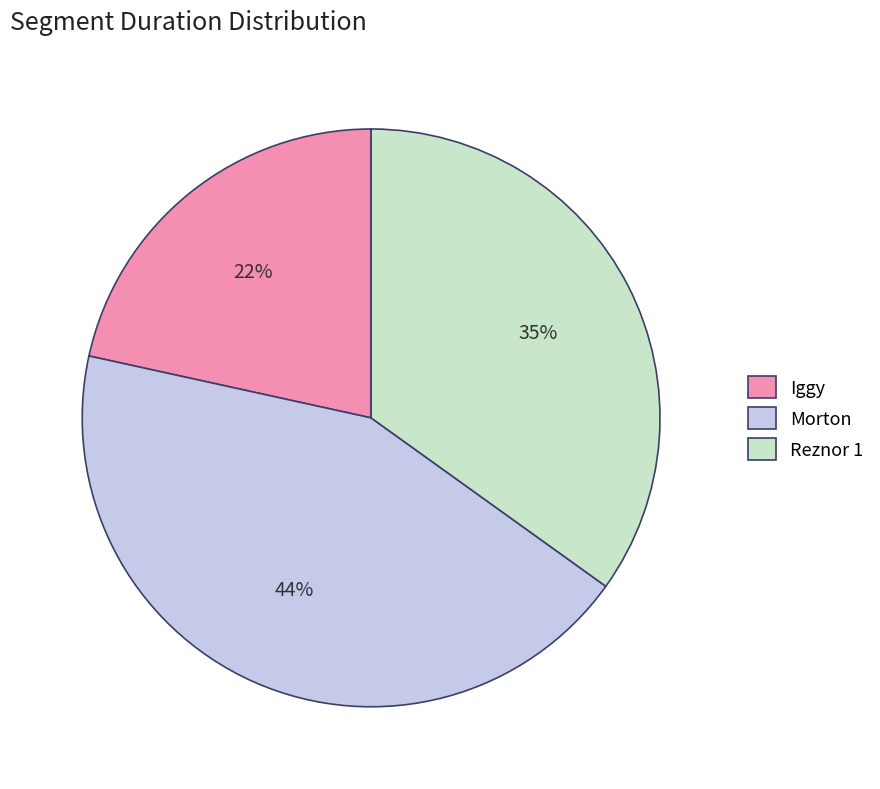

How many slices are in this pie chart?

3